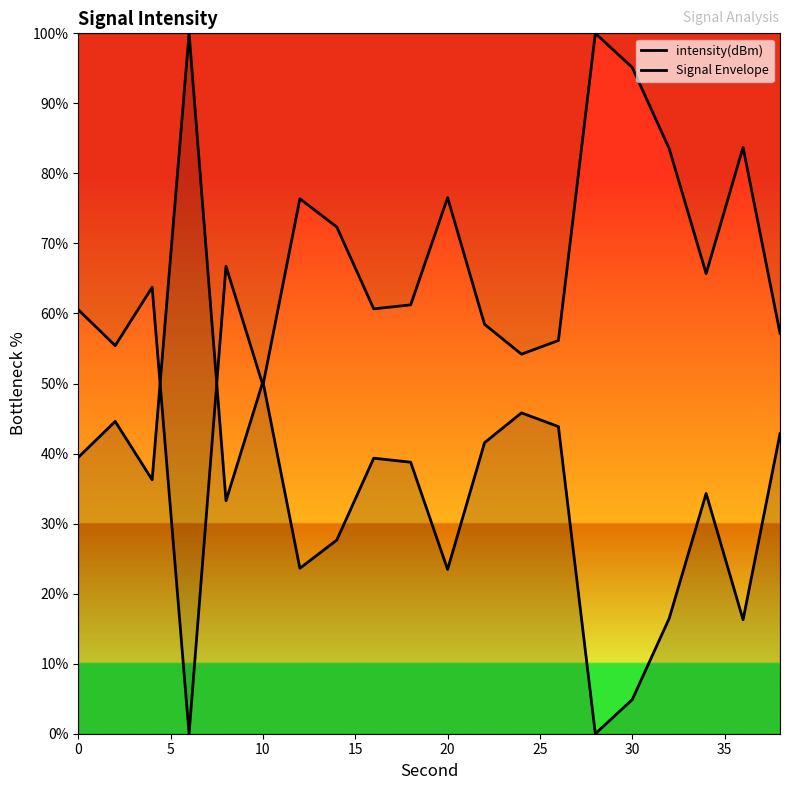

What are all the series names shown in the legend?

intensity(dBm), Signal Envelope